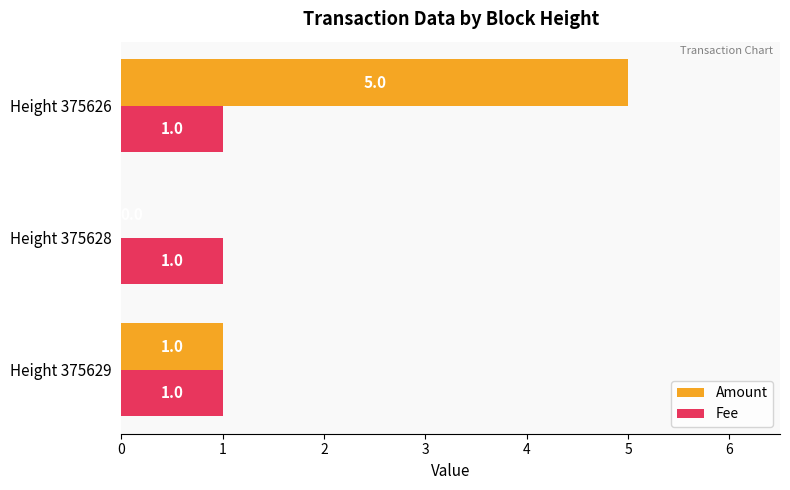

What is the sum of all Amount values?

6